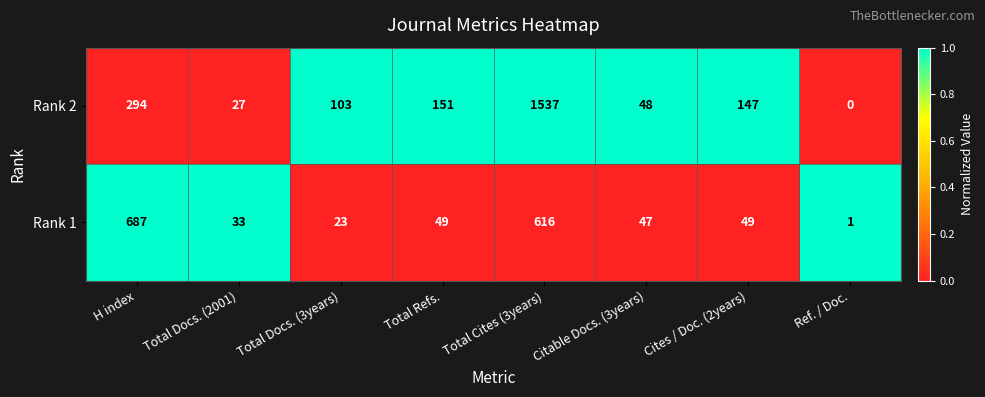

What is the difference between the highest and lowest values at Ref. / Doc.?

1